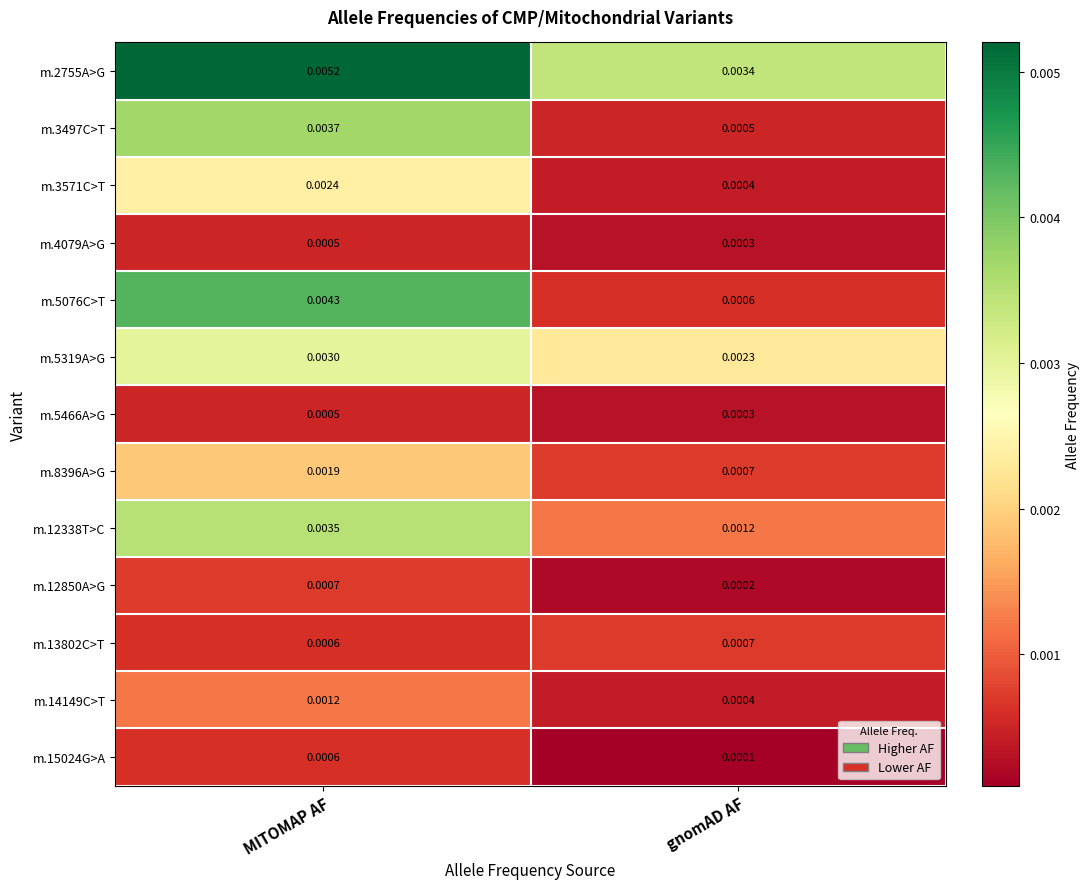

Which series changed the most between MITOMAP AF and gnomAD AF?

m.5076C>T